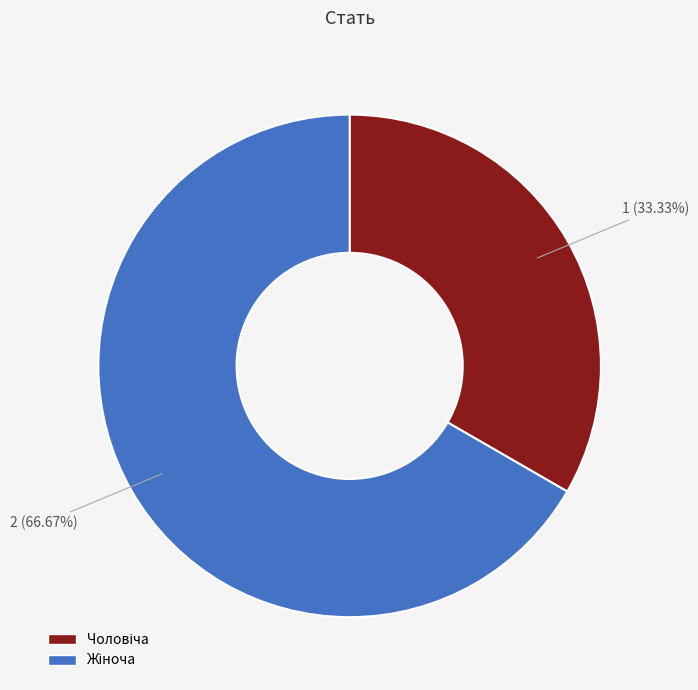

To the nearest percent, what is the difference between the largest and smallest slice percentages?

33%